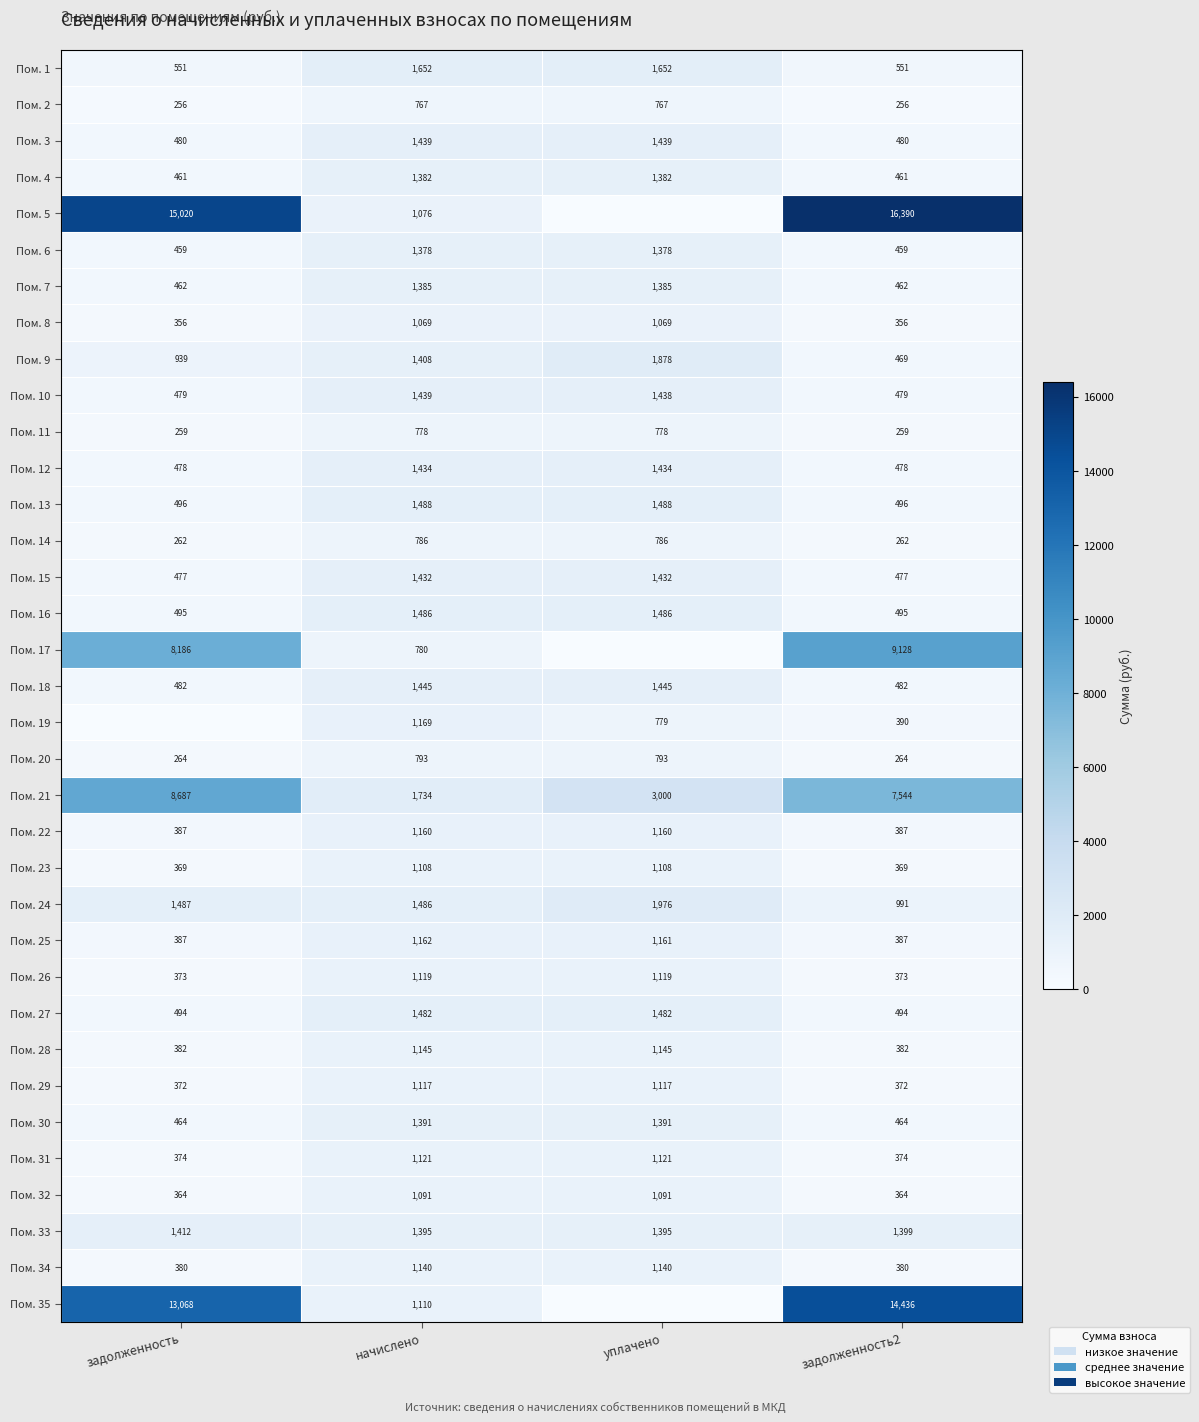

At which category is the sum across all series the highest?

задолженность2